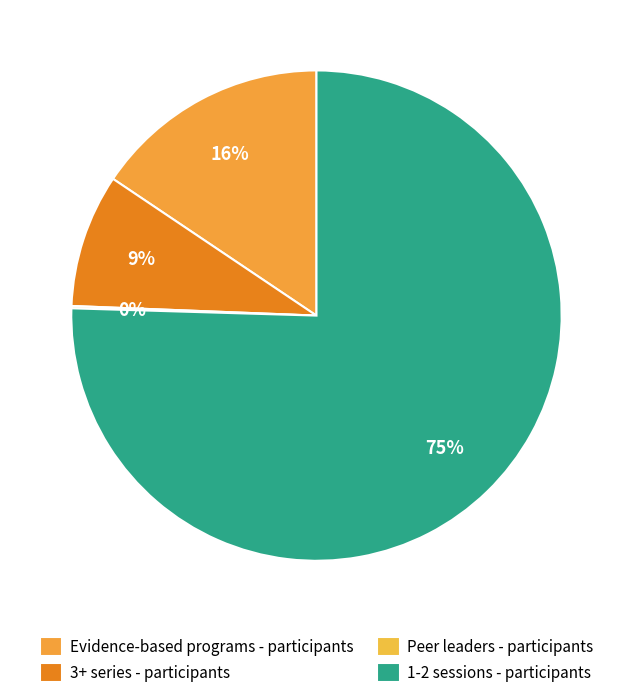

The Evidence-based programs - participants slice represents 6% of the pie. True or false?

False